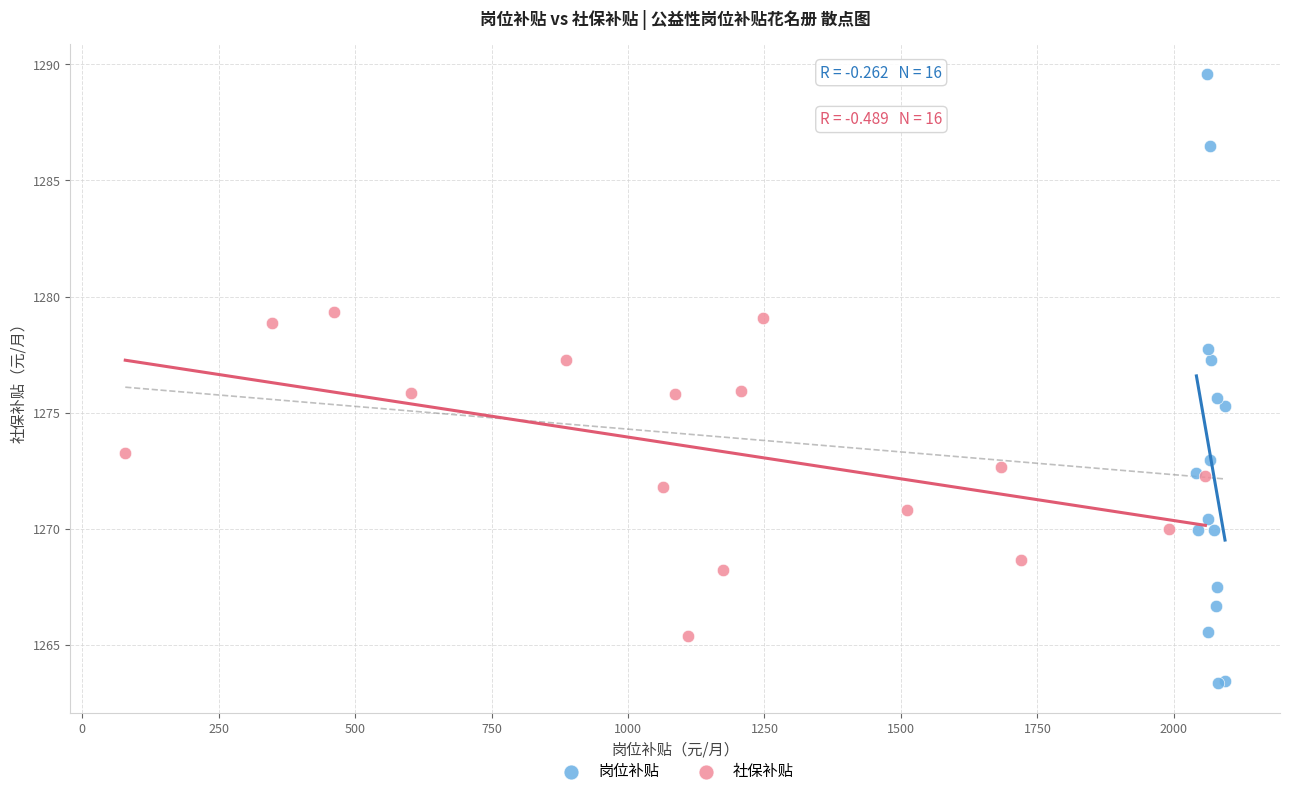

Which series contains the highest Y value?

岗位补贴